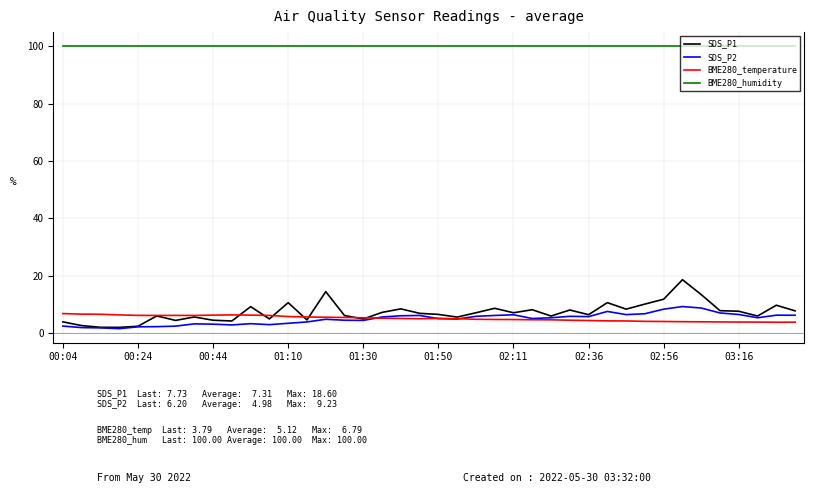

What is the lowest value of the BME280_humidity series?

100.0